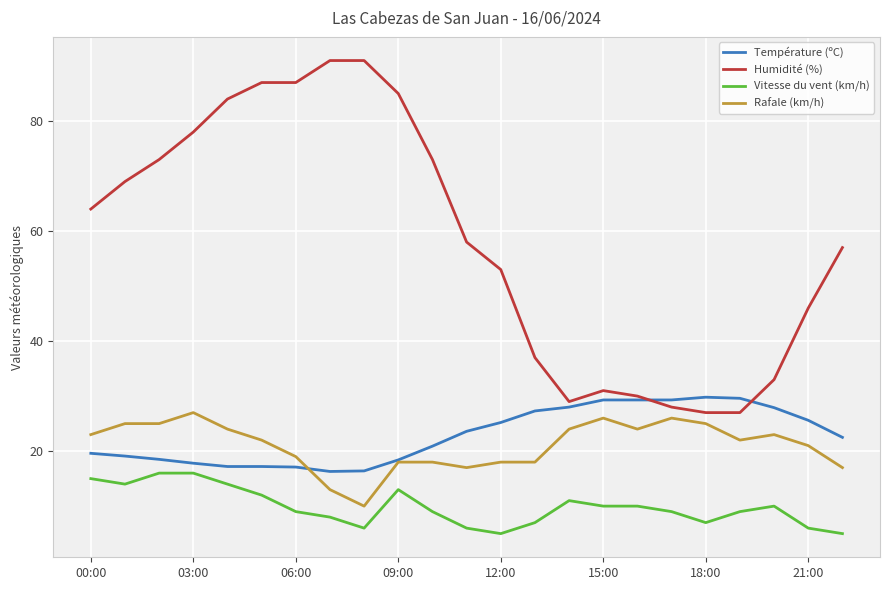

Which series has the widest spread of values?

Humidité (%)